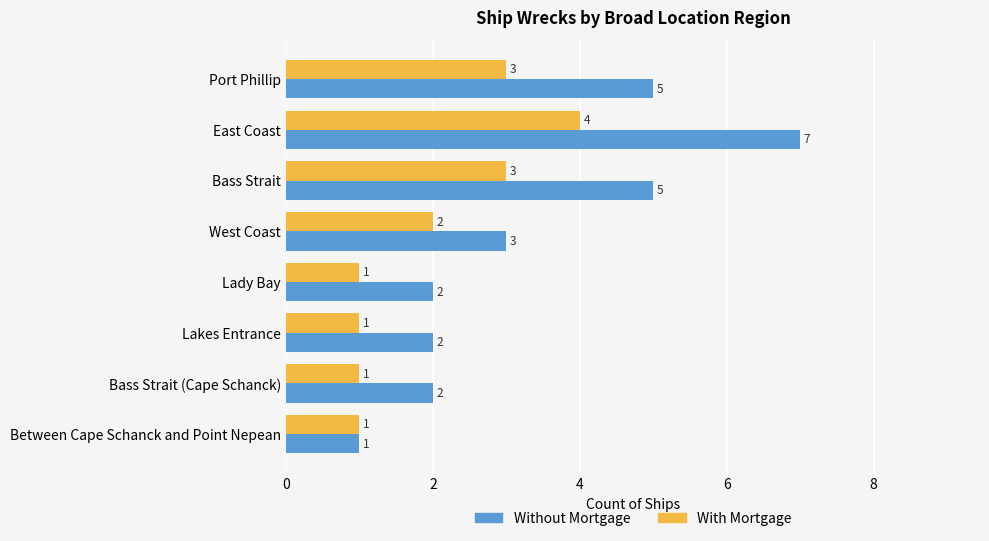

Which series has the largest range (max minus min)?

Without Mortgage